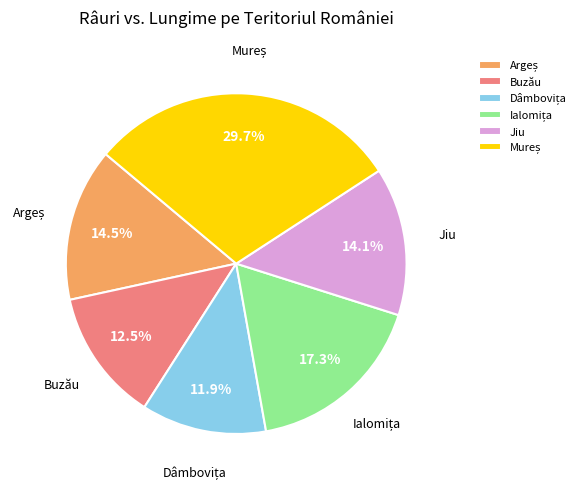

Is there any slice that represents more than half of the pie?

No